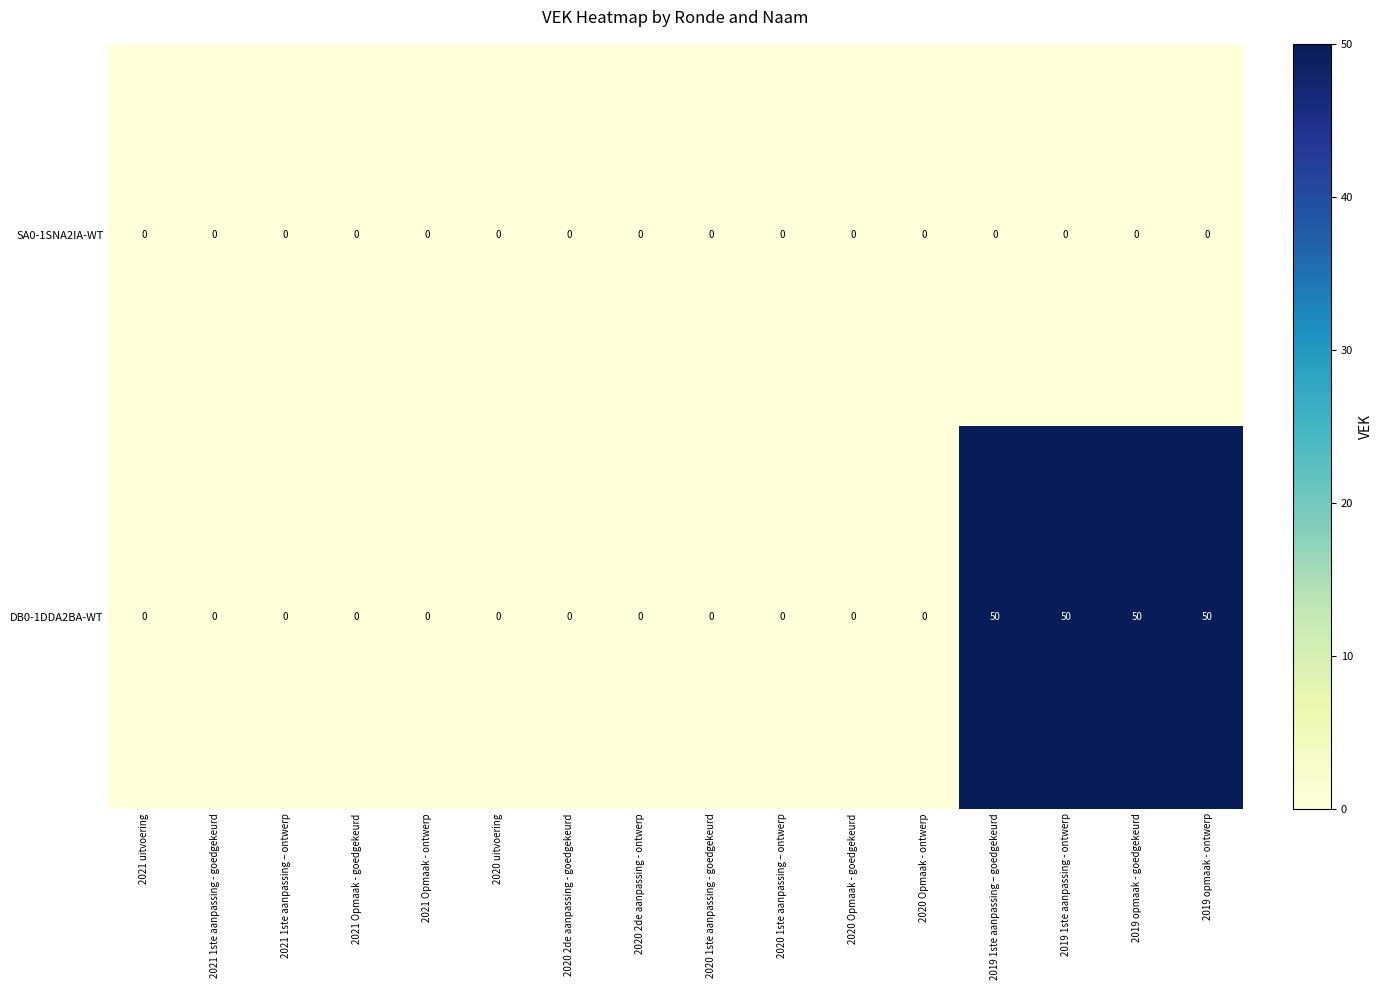

What is the maximum value for DB0-1DDA2BA-WT?

50